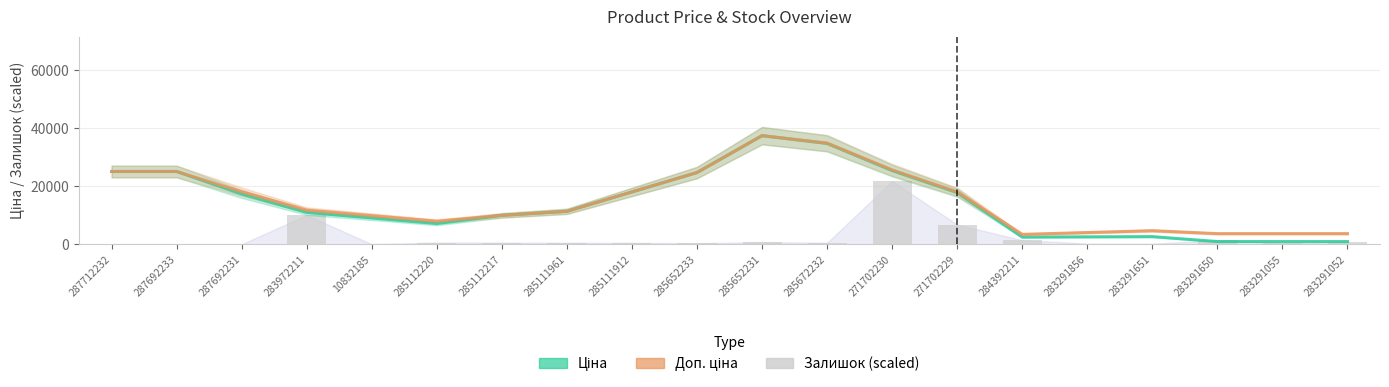

List the labels in order of Залишок value, smallest first.

287712232, 287692233, 287692231, 10832185, 283291651, 283291856, 283291055, 285652233, 285111912, 285672232, 285111961, 285112220, 285112217, 285652231, 283291052, 283291650, 284392211, 271702229, 283972211, 271702230